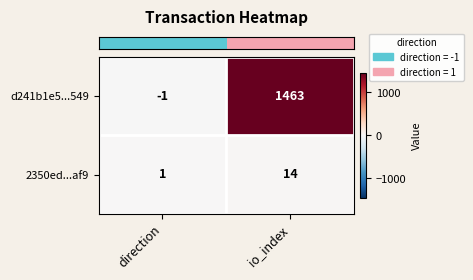

List the series in order of their peak value, highest first.

d241b1e5...549, 2350ed...af9